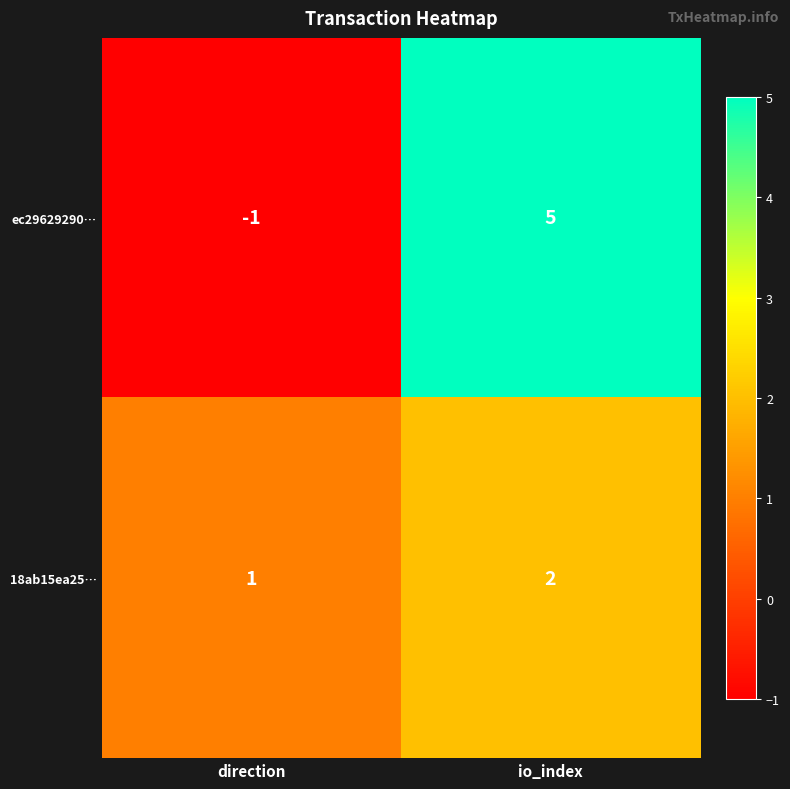

At which category is the sum across all series the highest?

io_index